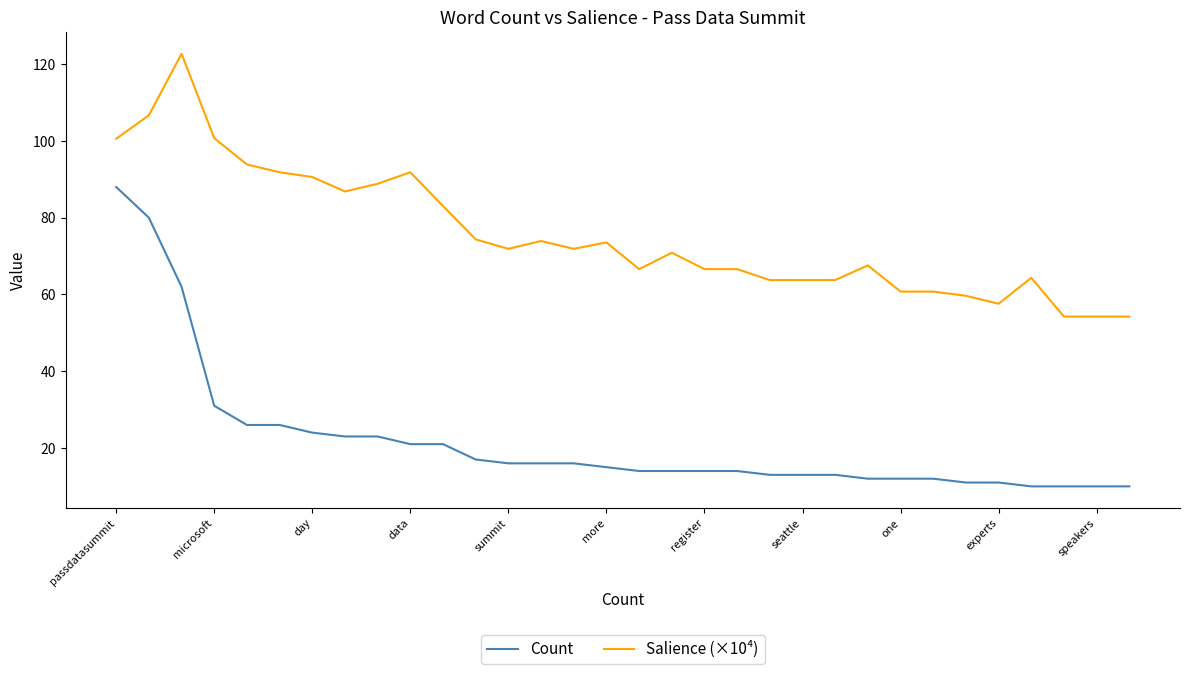

How many lines are shown in the chart?

2